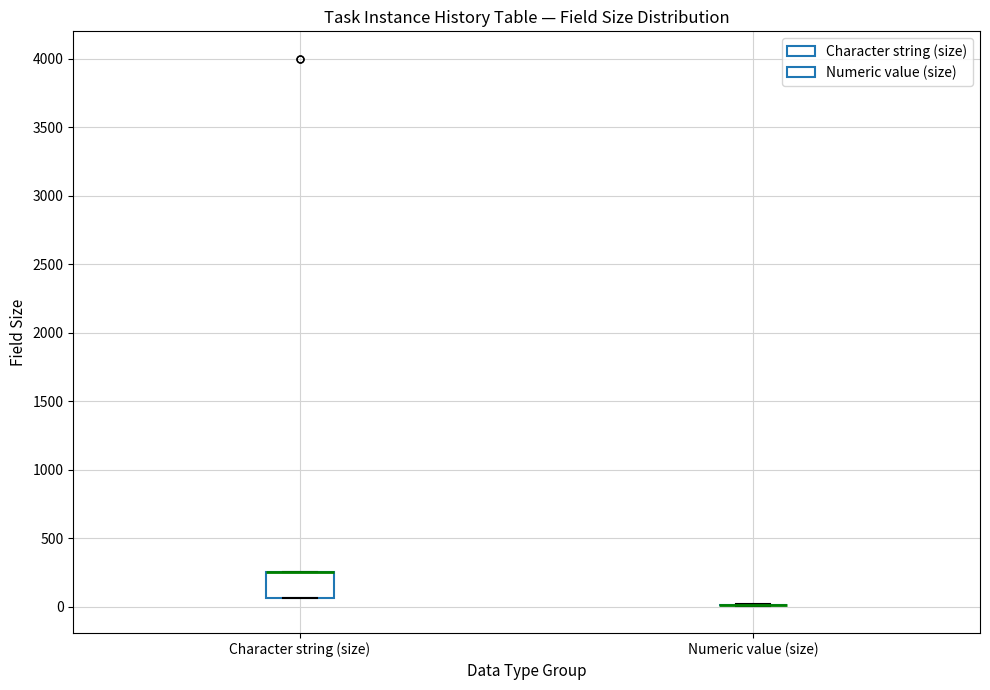

Where is the upper edge of the box for Character string (size) on the y-axis? The values are not printed on the chart, so give them approximately, as read against the axis.

250